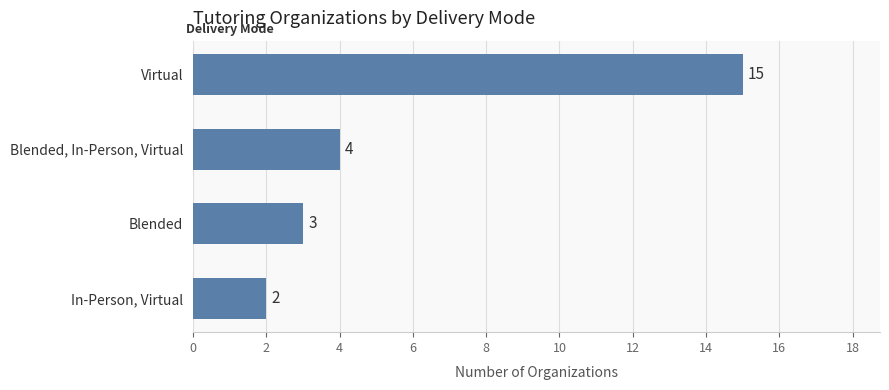

How many data points are less than 4?

2